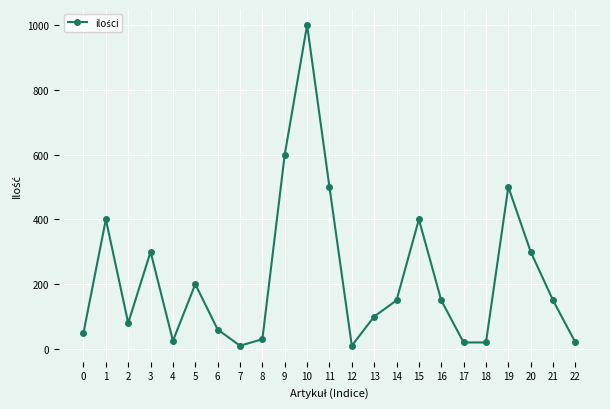

The chart shows a value of 600 at 9. True or false?

True